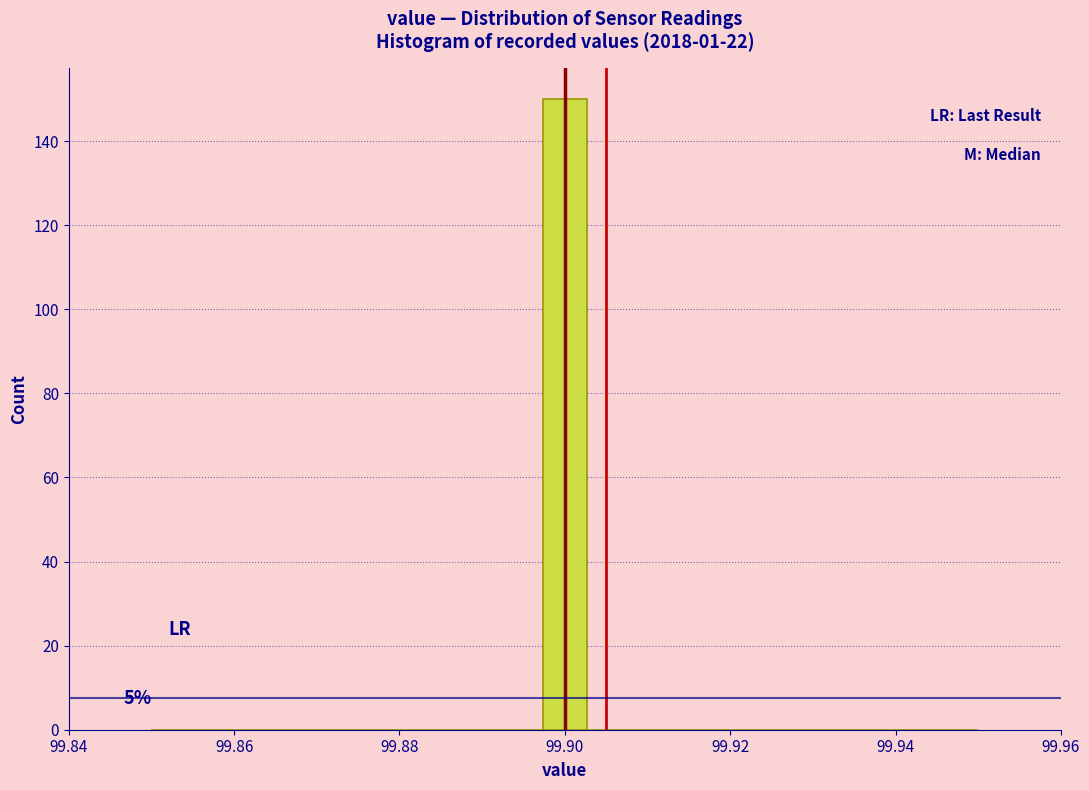

Read against the x-axis, roughly where is the centre of the tallest bar?

99.900